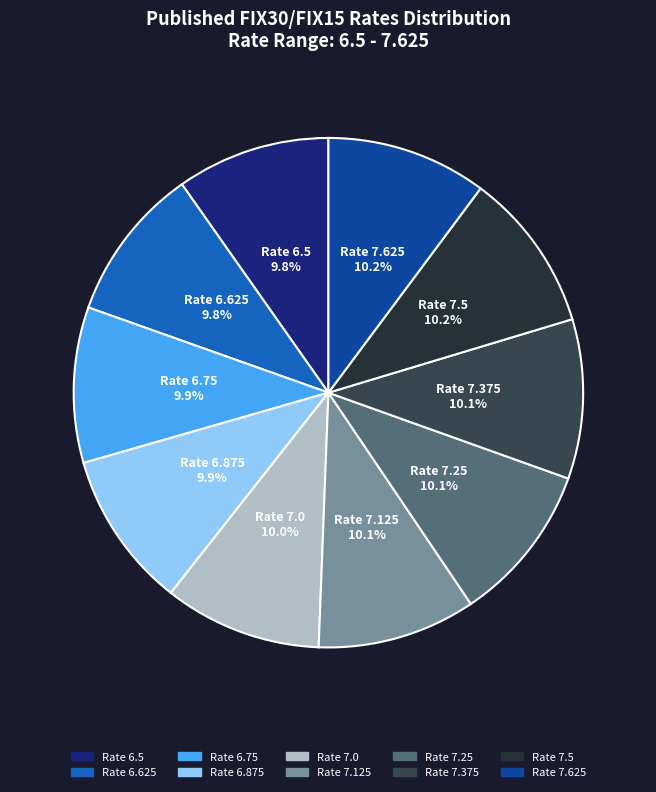

Count the number of slices in the pie.

10